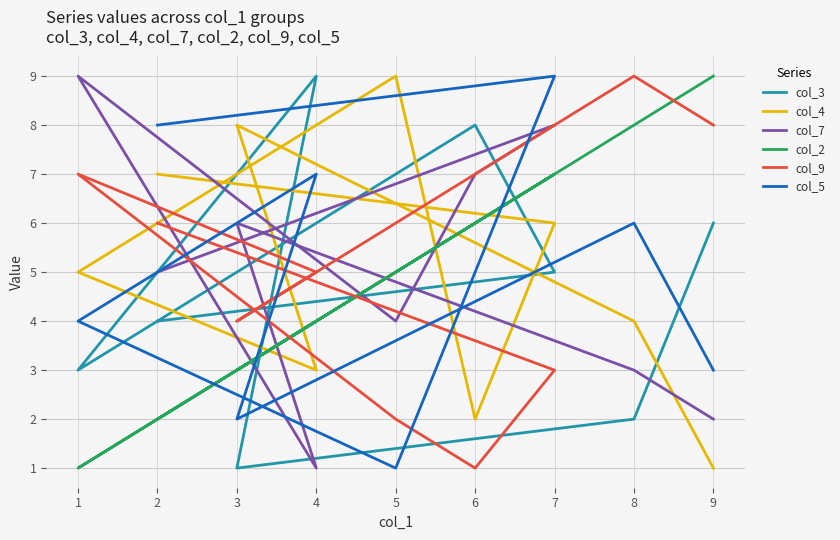

How many data points in col_9 are above 5?

4